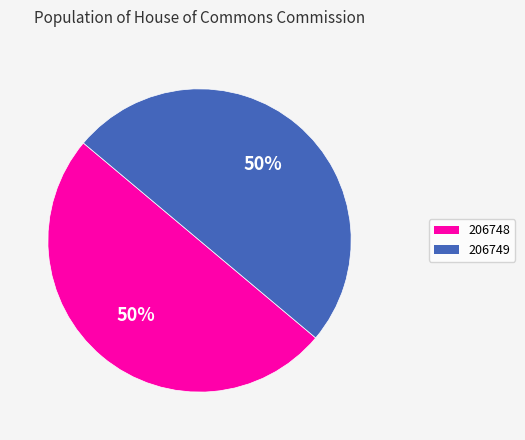

Combined, do 206748 and 206749 account for over 50%?

Yes